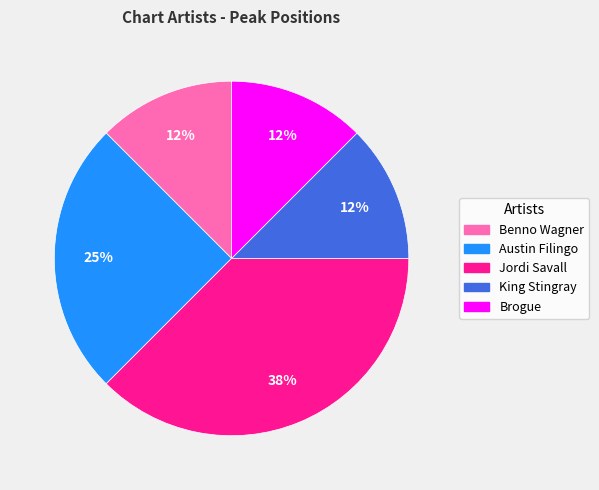

True or false: Austin Filingo accounts for 18% of the total.

False